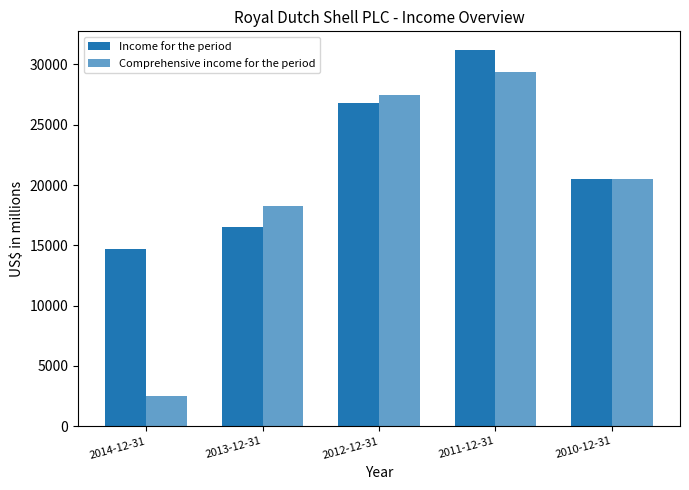

How many groups of bars are there?

5